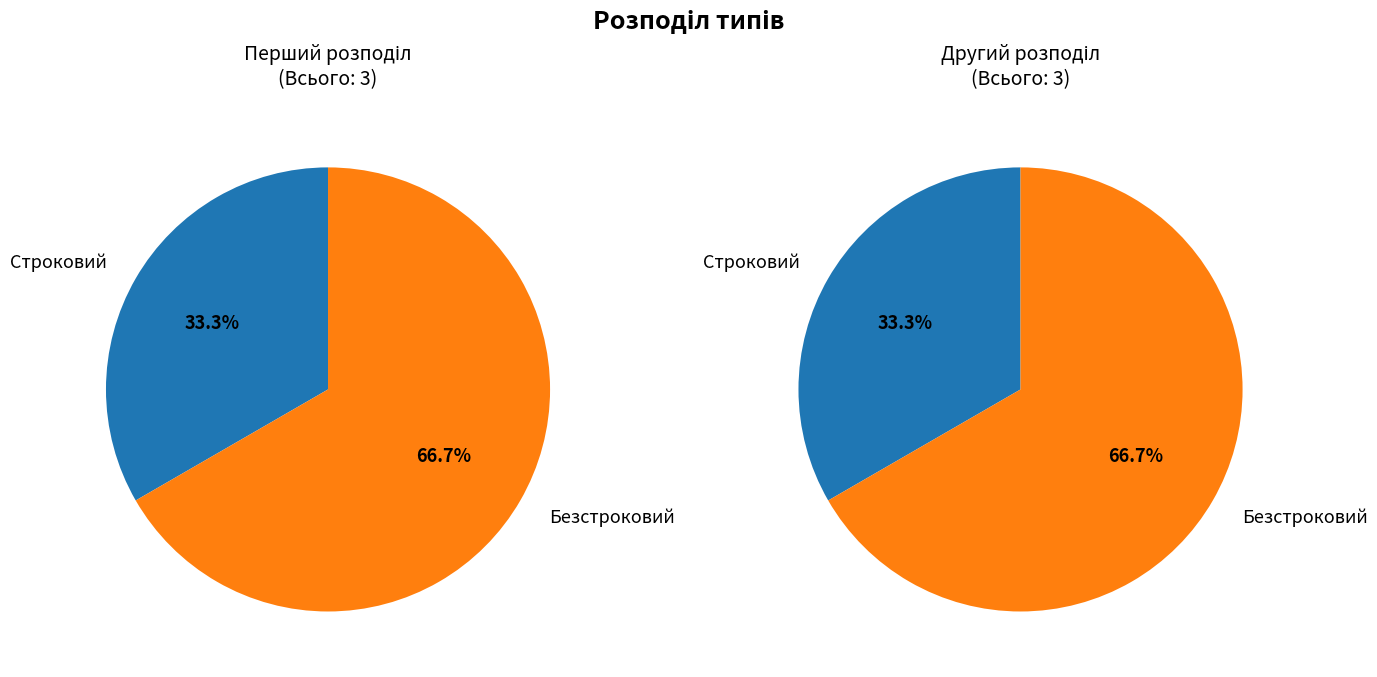

How many slices are in this pie chart?

2